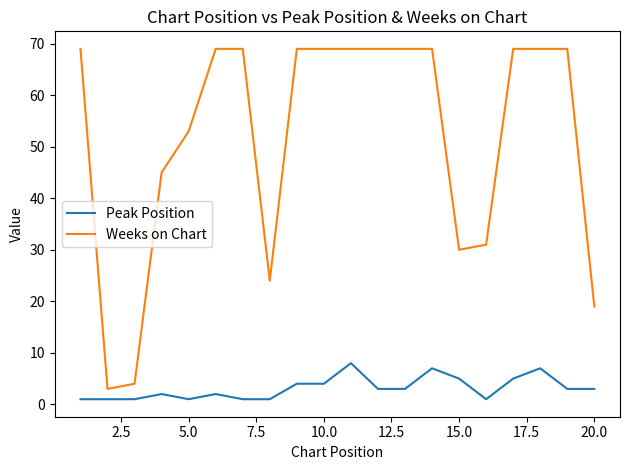

True or false: Weeks on Chart and Peak Position cross at least once.

False